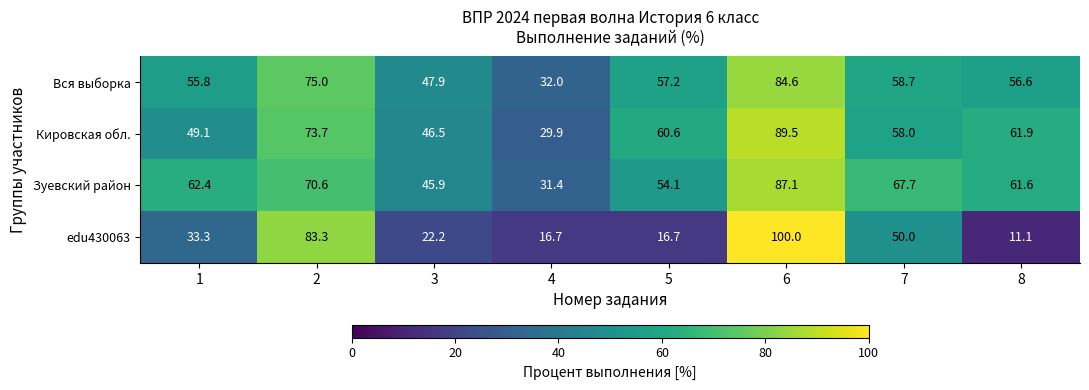

What value does the Вся выборка series have at 7?

58.7